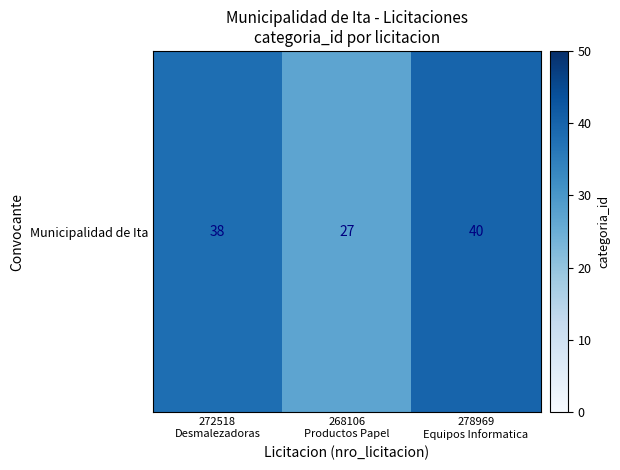

Which label corresponds to the largest value in the chart?

278969
Equipos Informatica